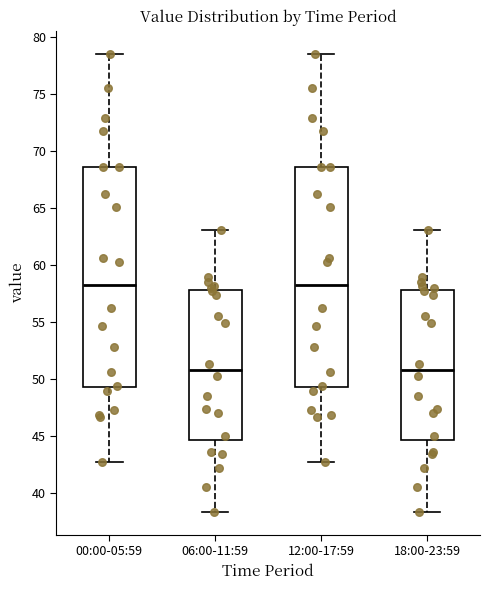

Reading left to right, read every box against the y-axis: the position of its median line, the range the box covers, and the ends of its whiskers. The values are not printed on the chart, so give them approximately, as read against the axis.

00:00-05:59: median 58.5, box 49.5 to 68.5, whiskers 42.5 to 78.5
06:00-11:59: median 51.0, box 44.5 to 58.0, whiskers 38.5 to 63.0
12:00-17:59: median 58.5, box 49.5 to 68.5, whiskers 42.5 to 78.5
18:00-23:59: median 51.0, box 44.5 to 58.0, whiskers 38.5 to 63.0